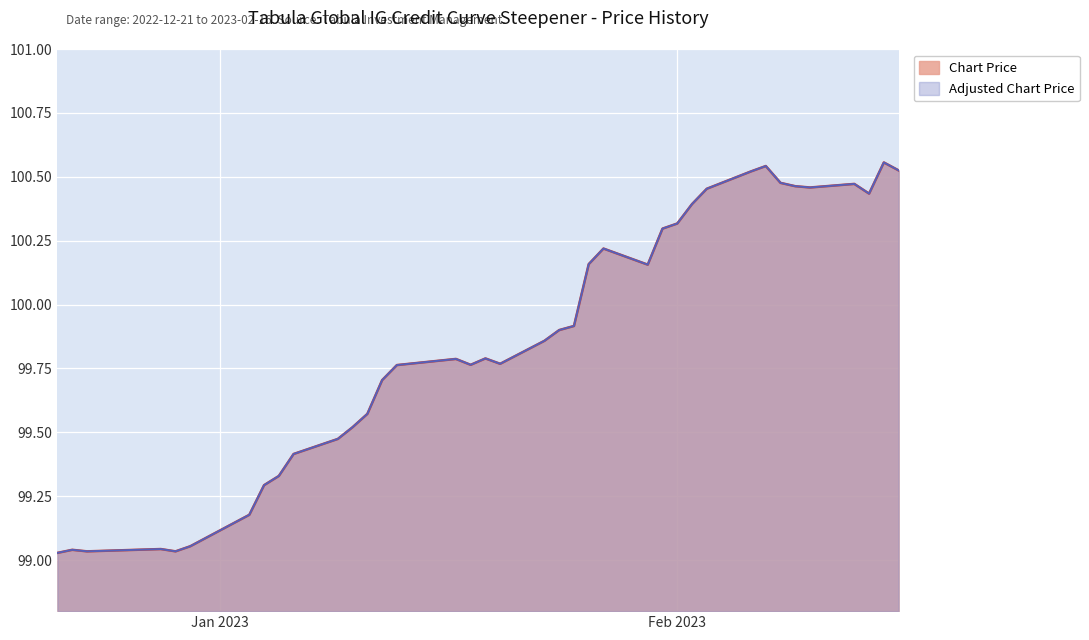

What are all the series names shown in the legend?

Chart Price, Adjusted Chart Price